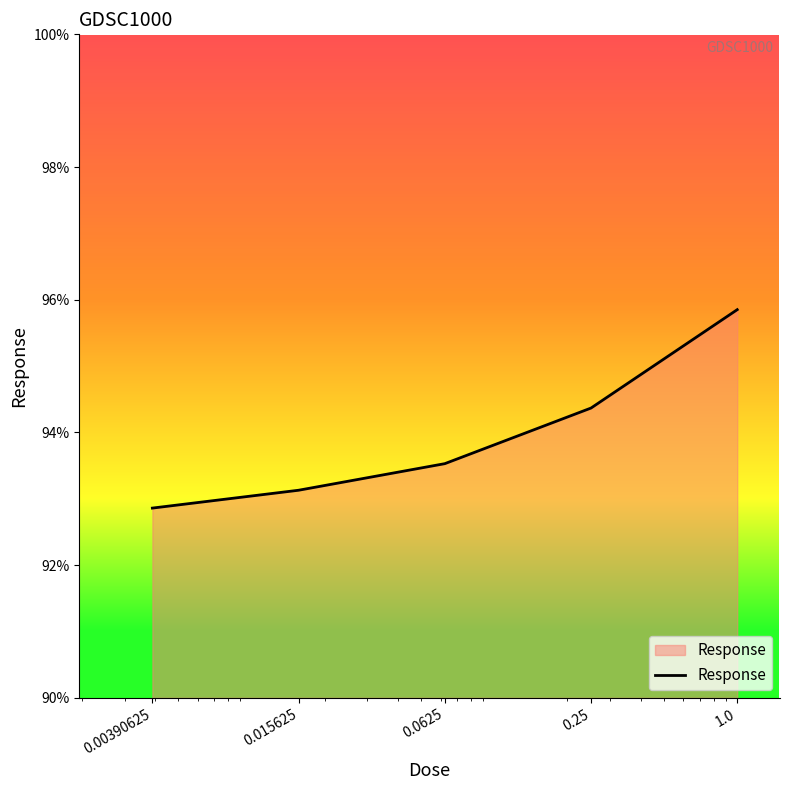

What is the minimum value shown in the chart?

92.9